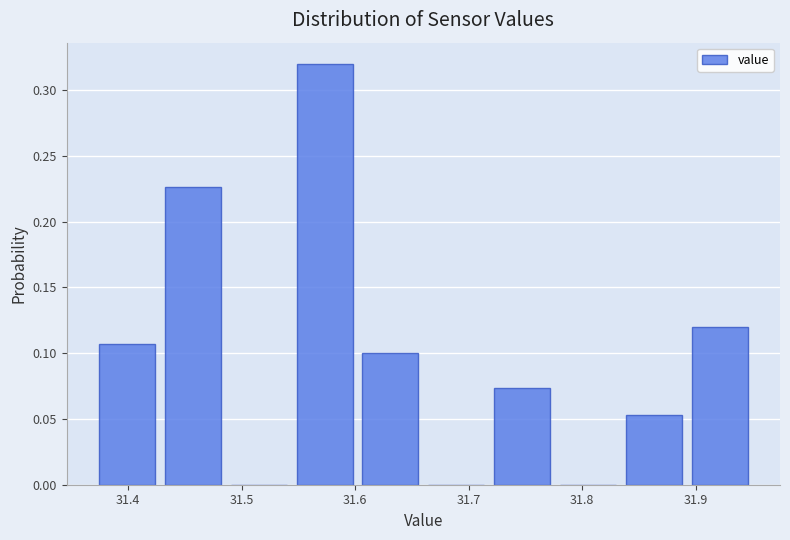

Reading left to right, transcribe this chart: for each bar, give the range it covers on the x-axis and its height. Neither the bar edges nor the heights are printed on the chart, so give them approximately, as read against the axes.

31.370 to 31.428: 0.105
31.428 to 31.486: 0.225
31.486 to 31.544: 0
31.544 to 31.602: 0.320
31.602 to 31.660: 0.100
31.660 to 31.718: 0
31.718 to 31.776: 0.075
31.776 to 31.834: 0
31.834 to 31.892: 0.055
31.892 to 31.950: 0.120